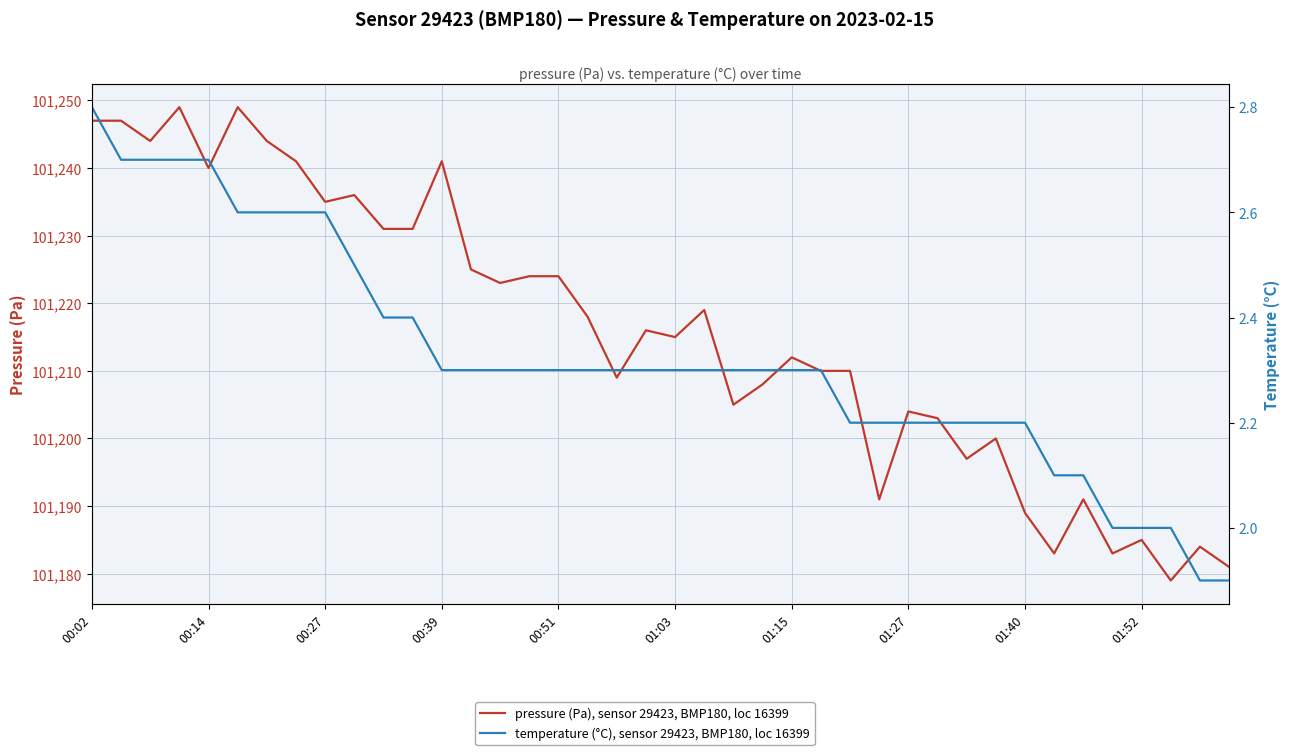

Is the value of pressure (Pa), sensor 29423, BMP180, loc 16399 at 01:03 greater than the value of temperature (°C), sensor 29423, BMP180, loc 16399 at 31?

Yes